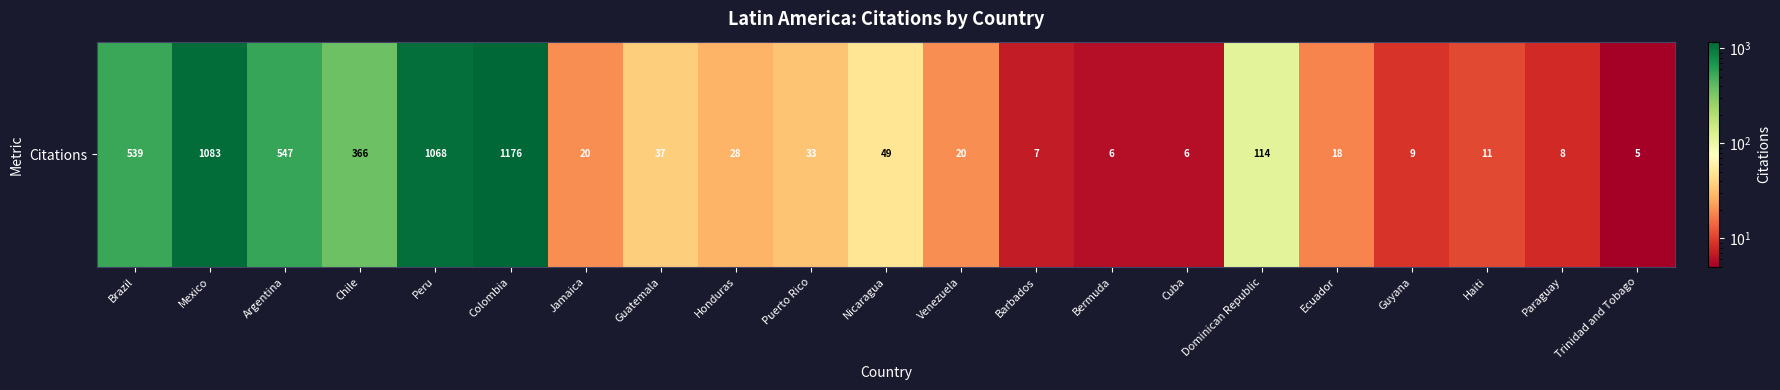

True or false: the data shows 323 at Brazil.

False